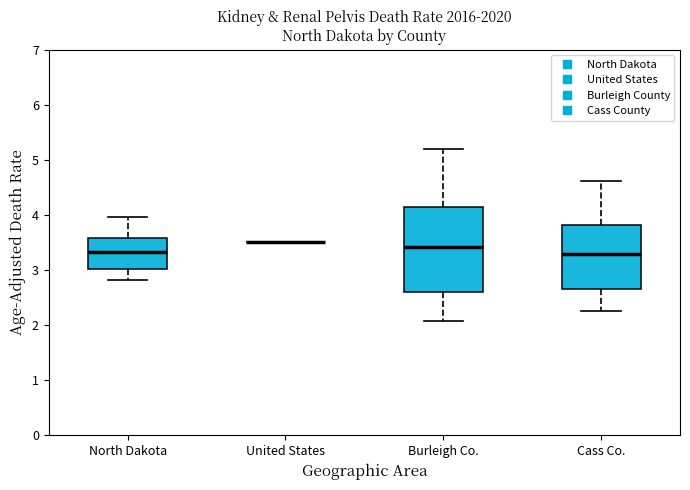

Where does the upper whisker of the box for North Dakota end on the y-axis? The values are not printed on the chart, so give them approximately, as read against the axis.

4.0